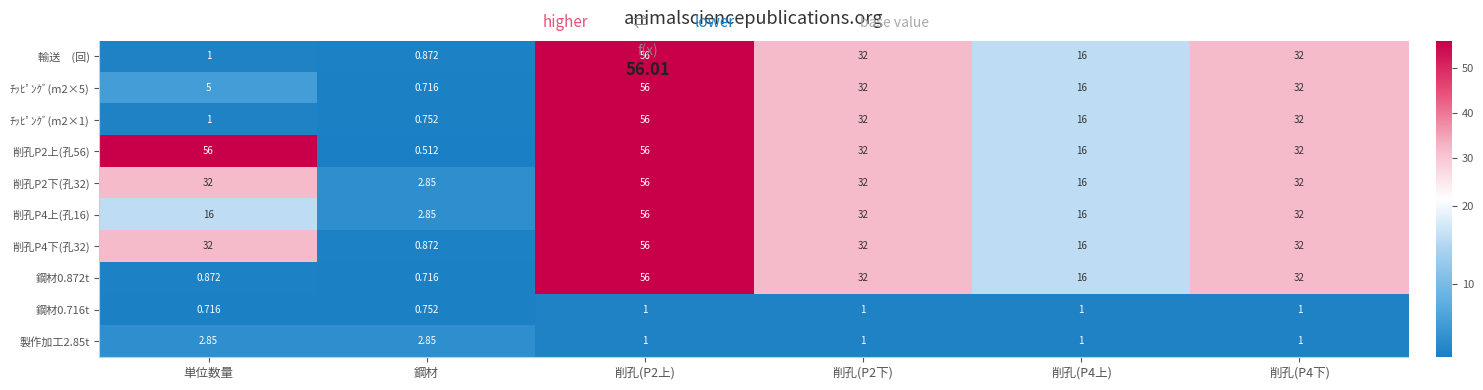

Is the value of 鋼材0.872t at 削孔(P2下) greater than the value of 削孔P4上(孔16) at 単位数量?

Yes